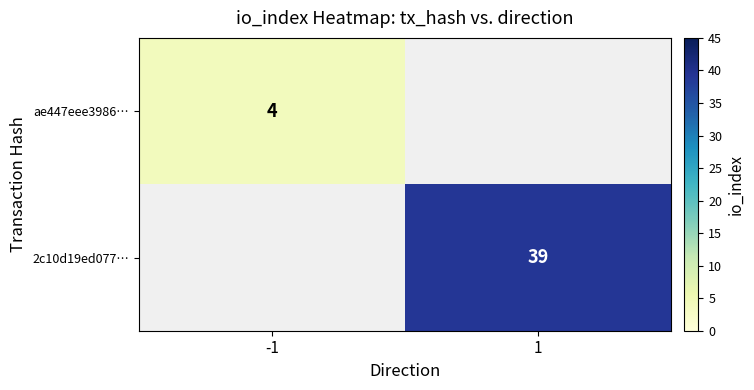

Is it true that 2c10d19ed077… equals 61 at 1?

False